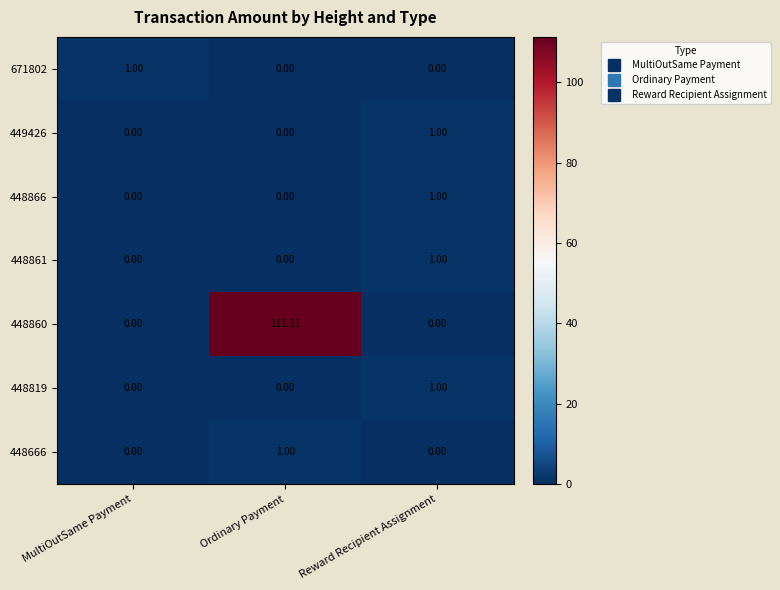

Which category has the highest value in the 671802 series?

MultiOutSame Payment